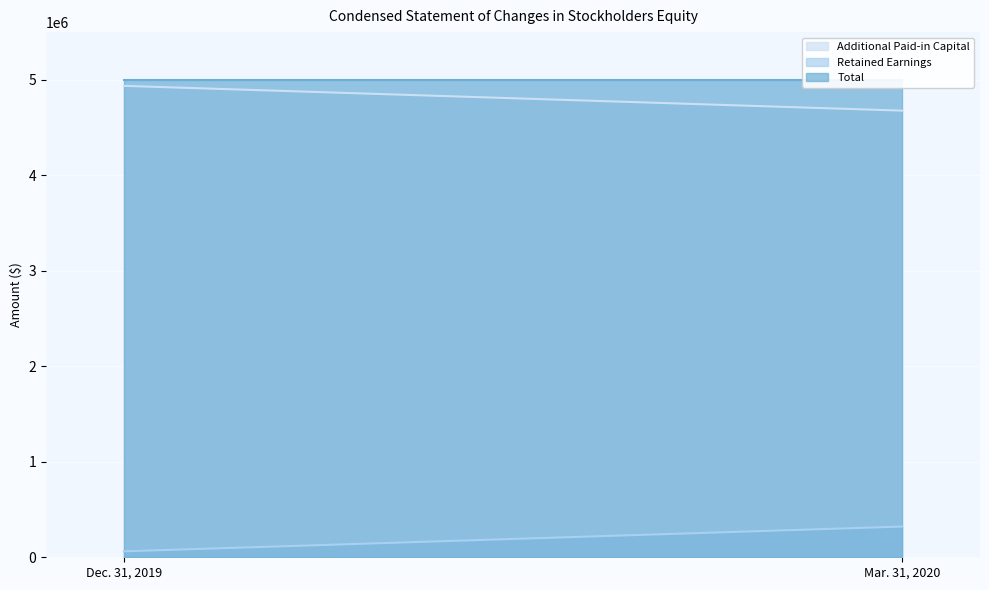

Which series has the largest range (max minus min)?

Retained Earnings